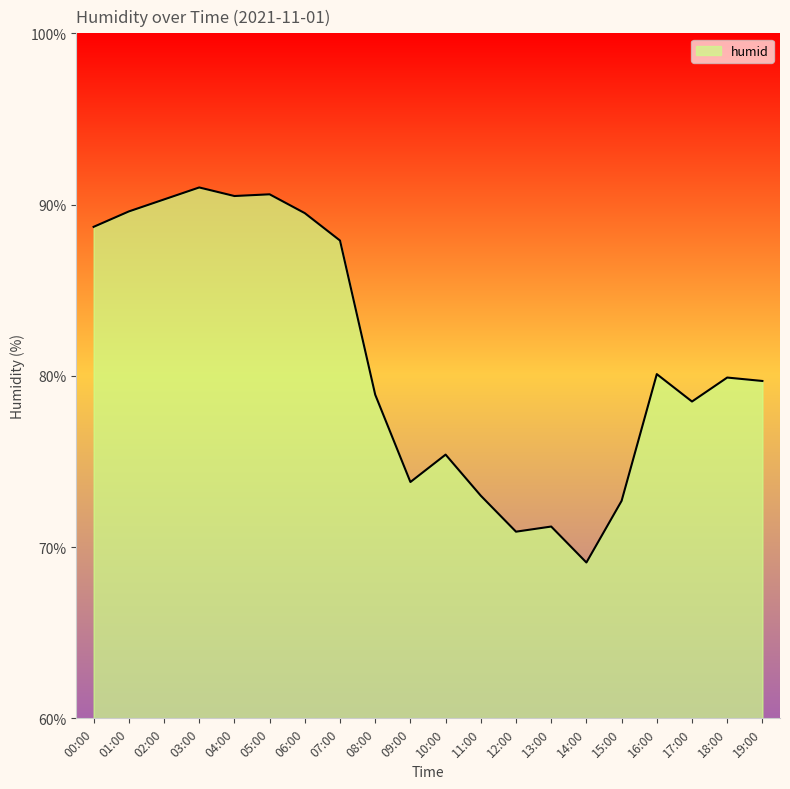

What is the difference between the maximum and minimum values?

21.9